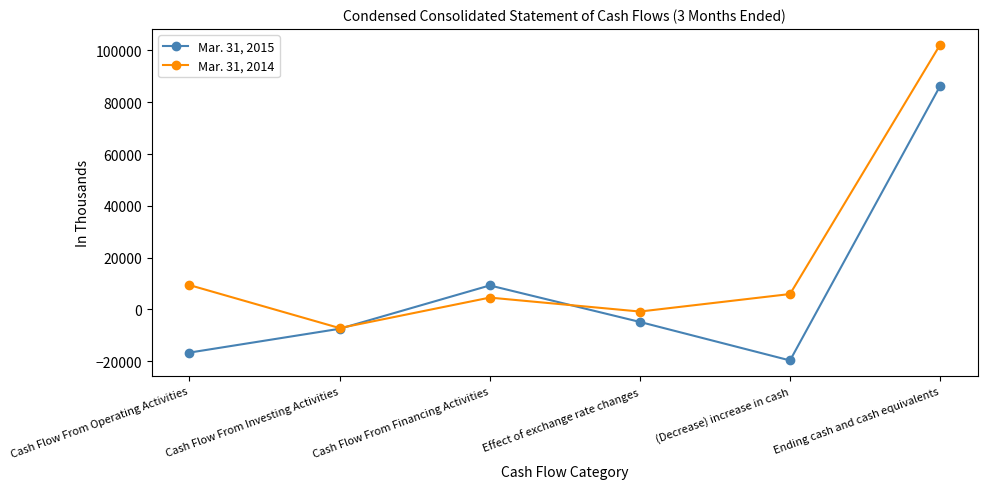

How many negative values does the Mar. 31, 2015 series have?

4